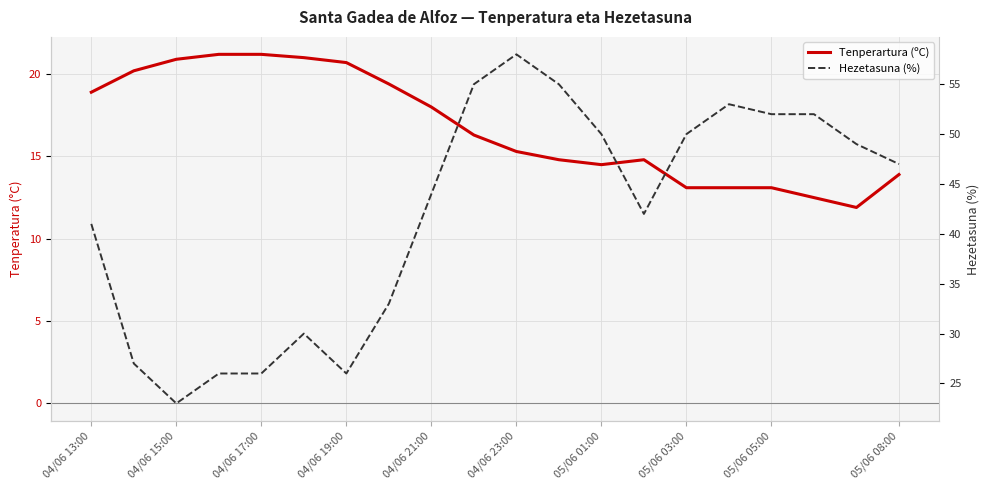

What is the minimum value for Tenperartura (ºC)?

11.9